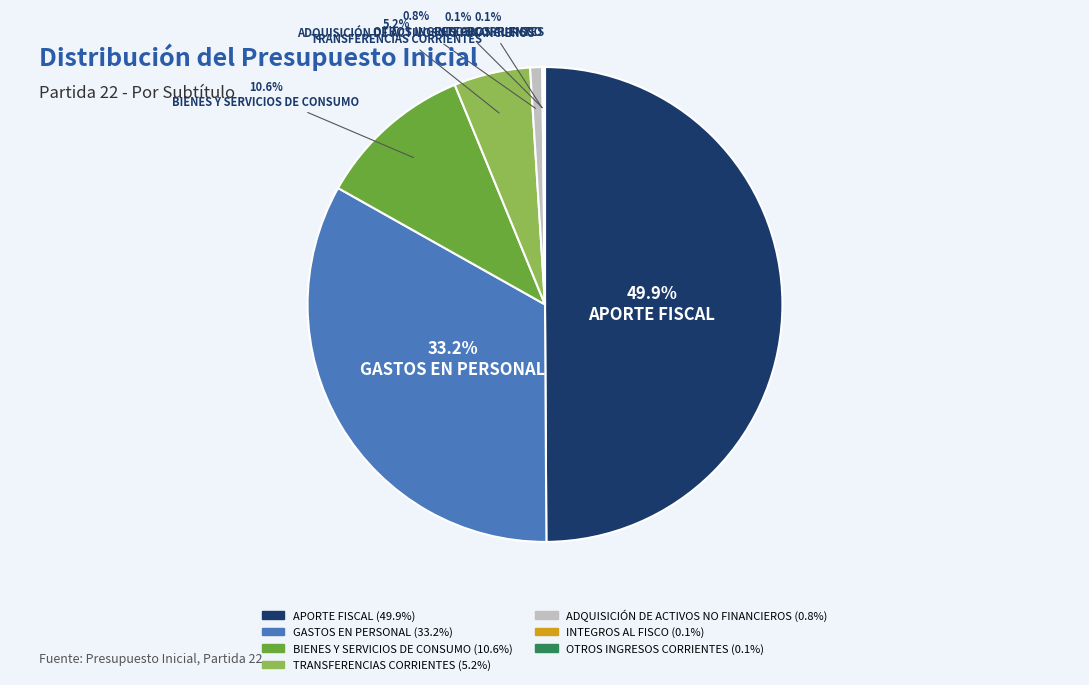

To the nearest percent, what percentage of the pie is APORTE FISCAL?

50%